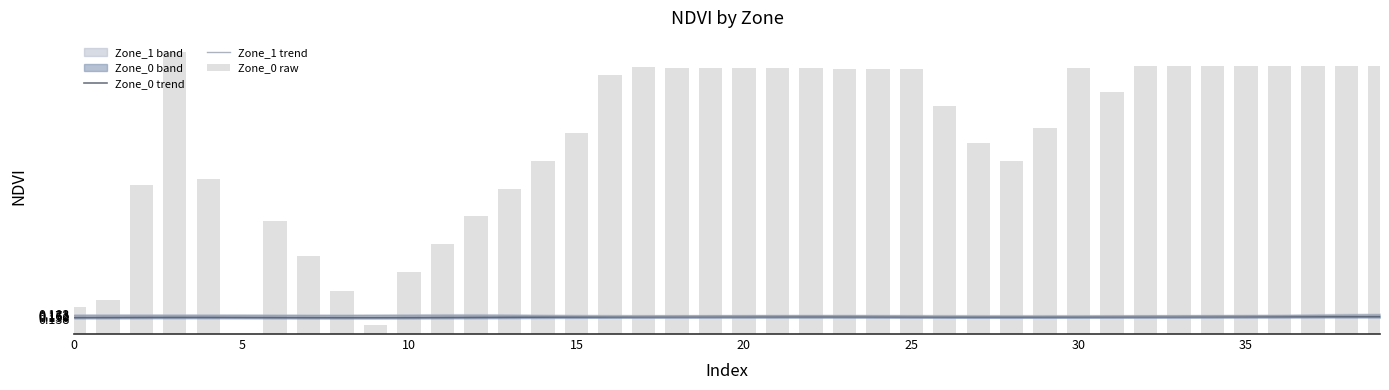

Which has a higher value, 15 or 30?

30